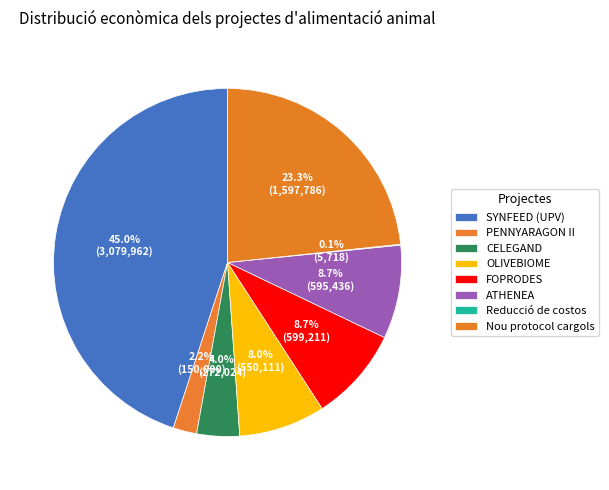

Does any single category account for the majority?

No